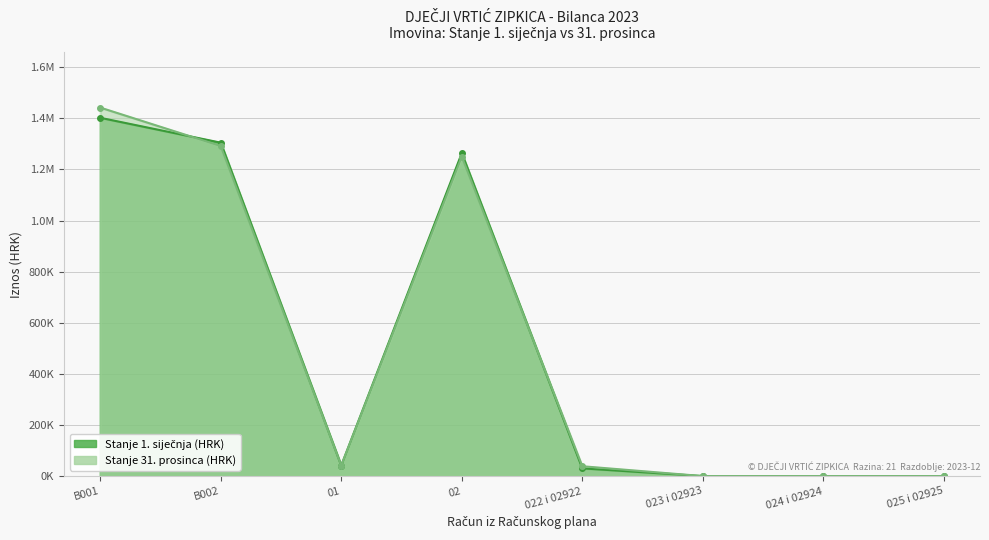

Is it true that Stanje 1. siječnja equals 0.0 at 024 i 02924?

True